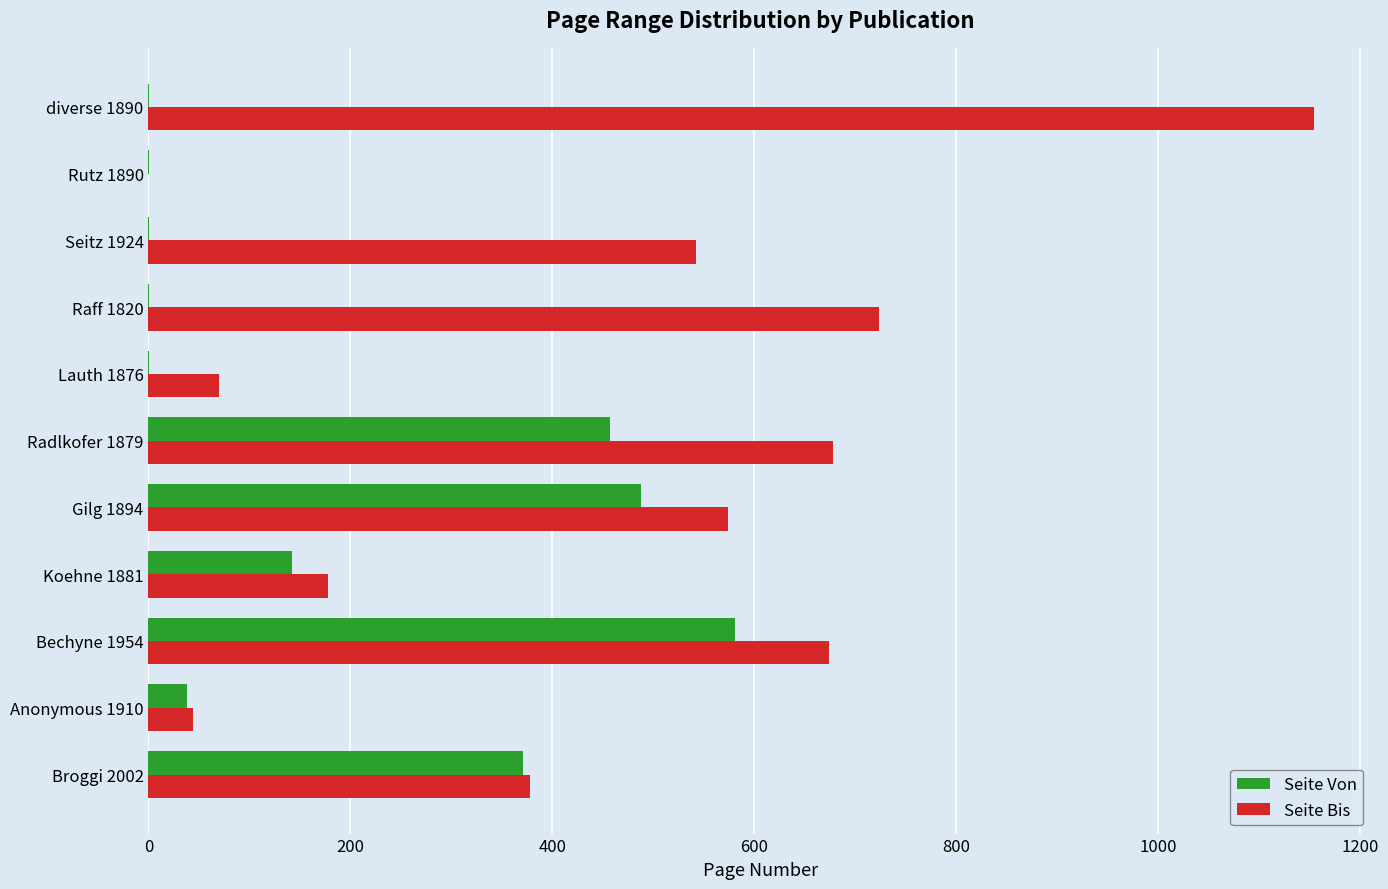

What is the maximum value shown in the chart?

1154